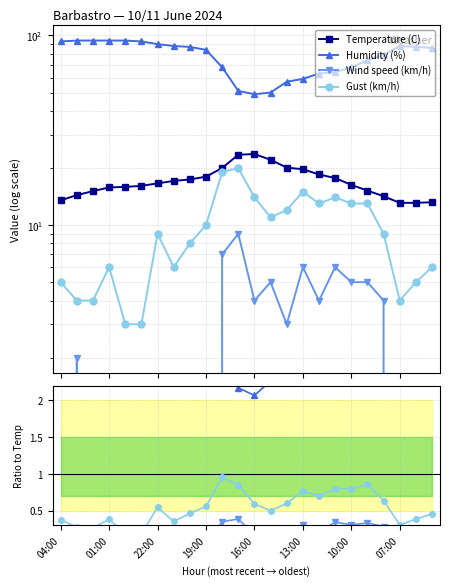

Reading left to right, list all the values displayed in this chart.

Temperature (C): 13.5	14.4	15.1	15.8	15.9	16.1	16.6	17.1	17.4	18.0	20.0	23.5	23.7	22.1	20.1	19.7	18.5	17.7	16.3	15.2	14.2	13.1	13.1	13.2
Humidity (%): 93.0	94.0	94.0	94.0	94.0	93.0	90.0	88.0	87.0	84.0	68.0	51.0	49.0	50.0	57.0	59.0	63.0	64.0	68.0	74.0	79.0	88.0	87.0	86.0
Wind speed (km/h): 0.0	2.0	0.0	0.0	0.0	0.0	0.0	0.0	0.0	0.0	7.0	9.0	4.0	5.0	3.0	6.0	4.0	6.0	5.0	5.0	4.0	0.0	0.0	0.0
Gust (km/h): 5.0	4.0	4.0	6.0	3.0	3.0	9.0	6.0	8.0	10.0	19.0	20.0	14.0	11.0	12.0	15.0	13.0	14.0	13.0	13.0	9.0	4.0	5.0	6.0